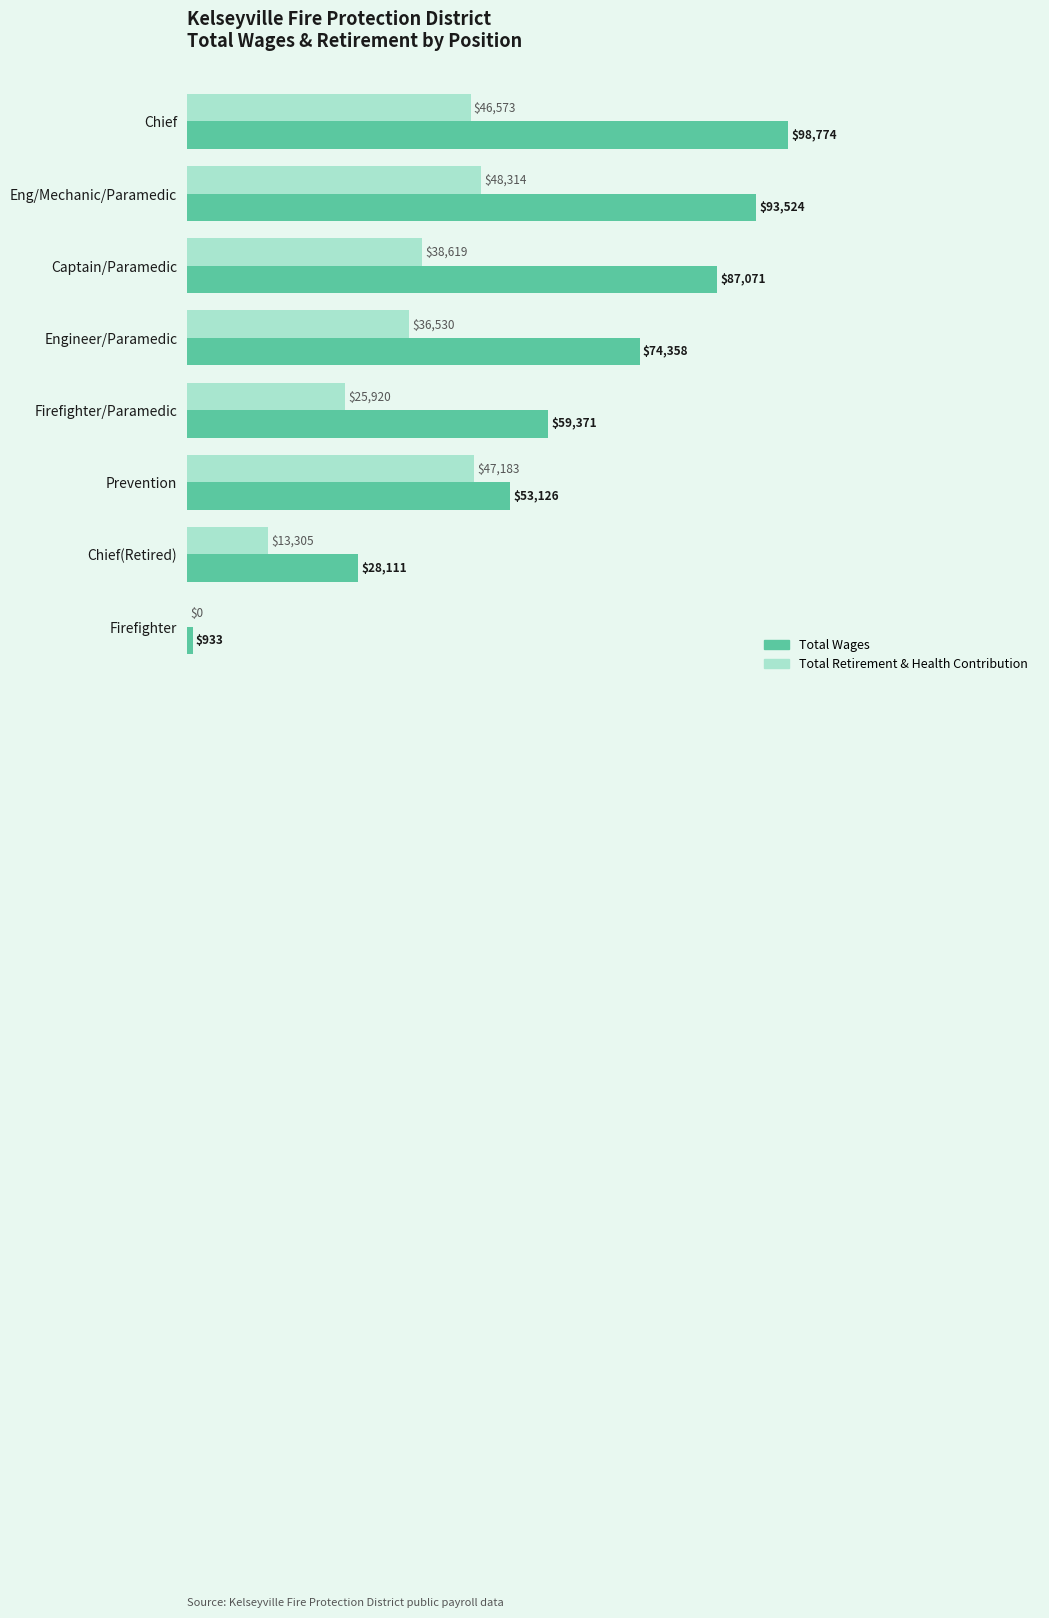

What are all the series names shown in the legend?

Total Wages, Total Retirement & Health Contribution